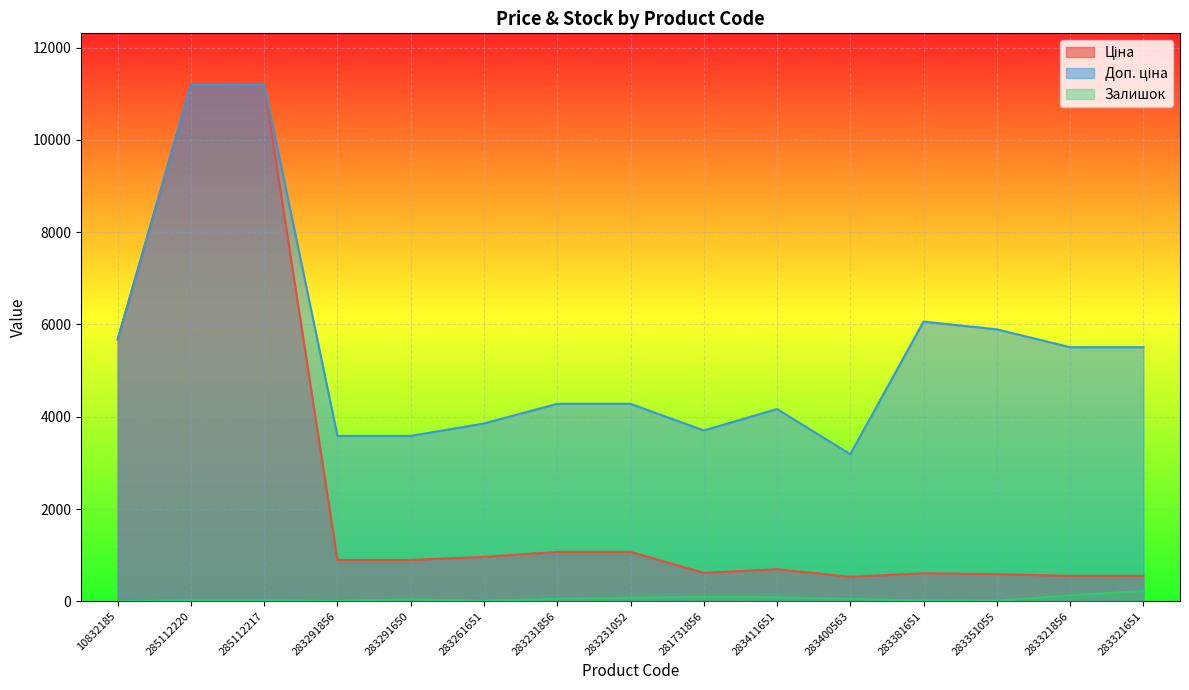

List the series in order of their overall mean, lowest first.

Залишок, Ціна, Доп. ціна